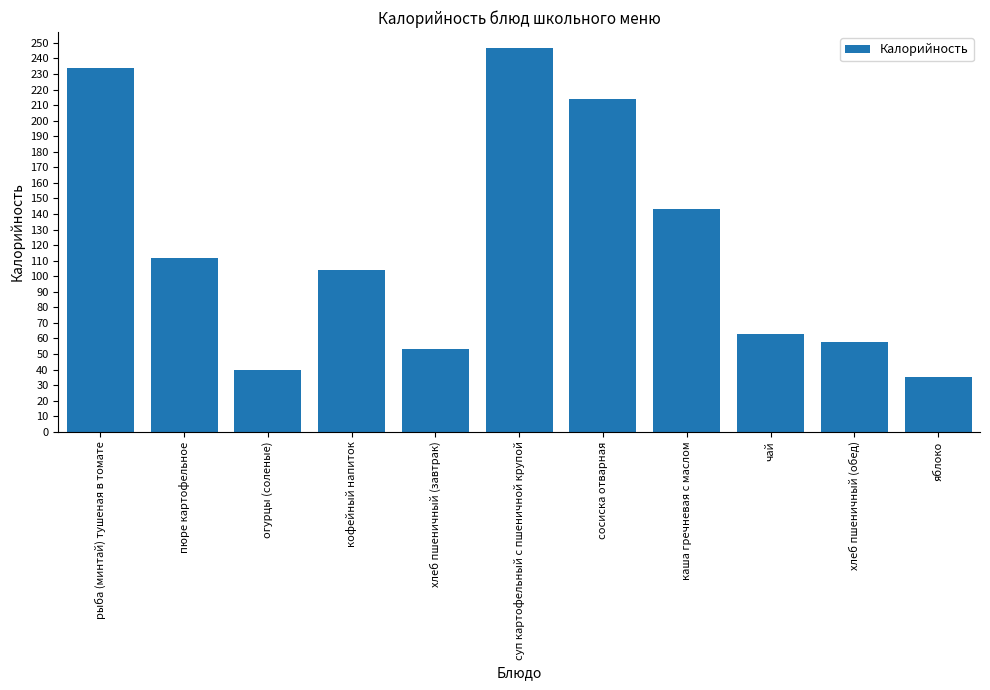

Which label corresponds to the smallest value in the chart?

яблоко